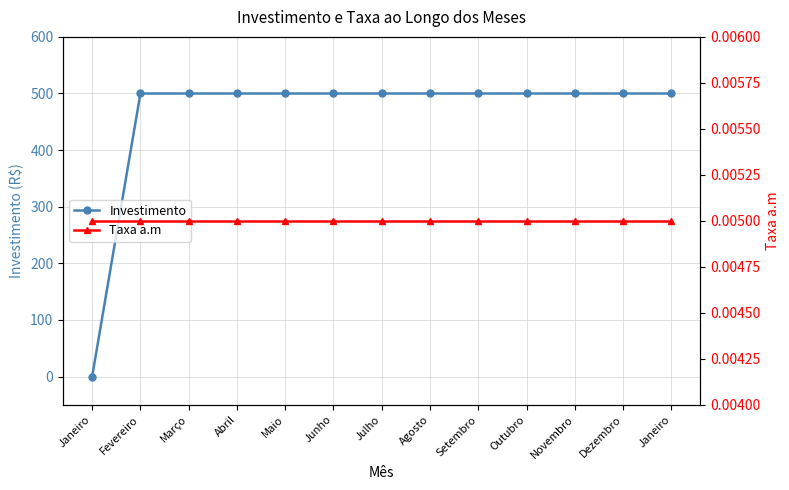

Reading left to right, list all the values displayed in this chart.

Investimento: Janeiro=0.0	Fevereiro=500.0	Março=500.0	Abril=500.0	Maio=500.0	Junho=500.0	Julho=500.0	Agosto=500.0	Setembro=500.0	Outubro=500.0	Novembro=500.0	Dezembro=500.0	Janeiro=500.0
Taxa a.m: Janeiro=0.0	Fevereiro=0.0	Março=0.0	Abril=0.0	Maio=0.0	Junho=0.0	Julho=0.0	Agosto=0.0	Setembro=0.0	Outubro=0.0	Novembro=0.0	Dezembro=0.0	Janeiro=0.0